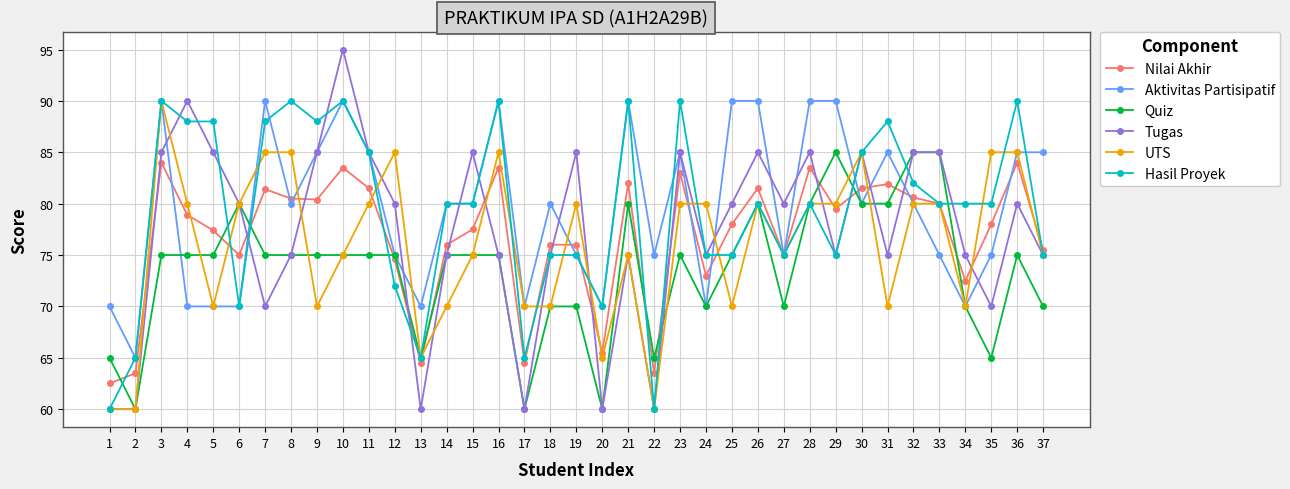

How many lines are shown in the chart?

6